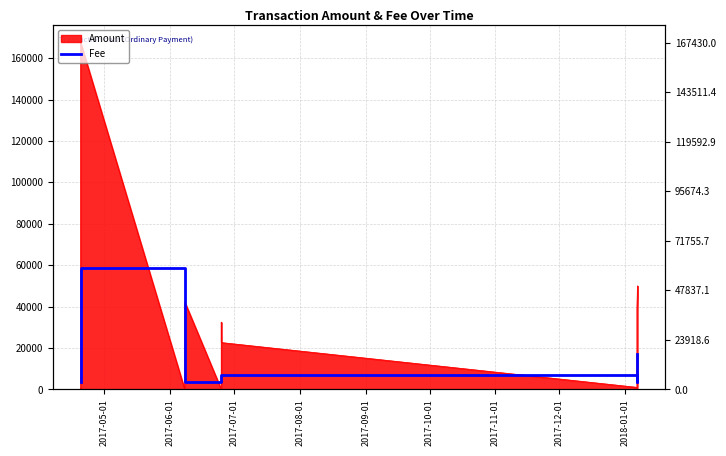

Does the chart display data point markers on the line(s)?

No